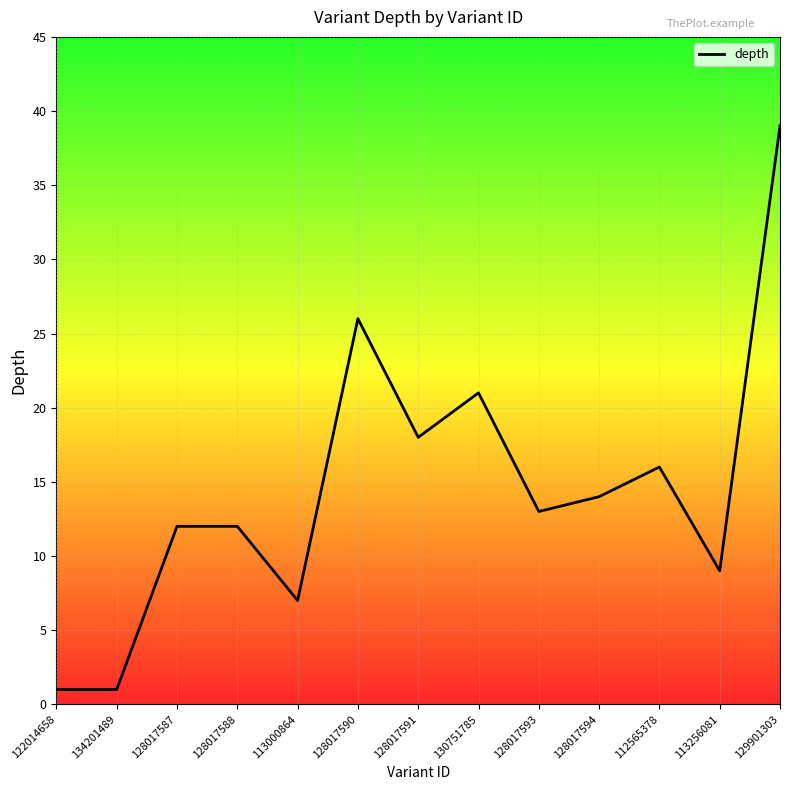

What is the difference between the maximum and minimum values?

38